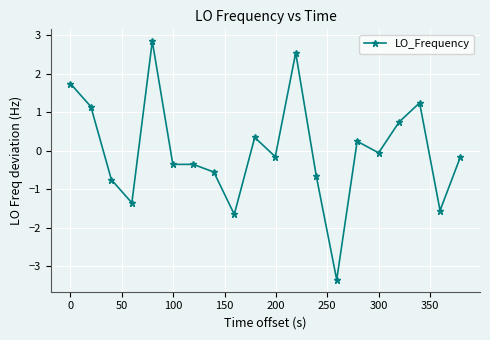

What is the maximum value shown in the chart?

2.8